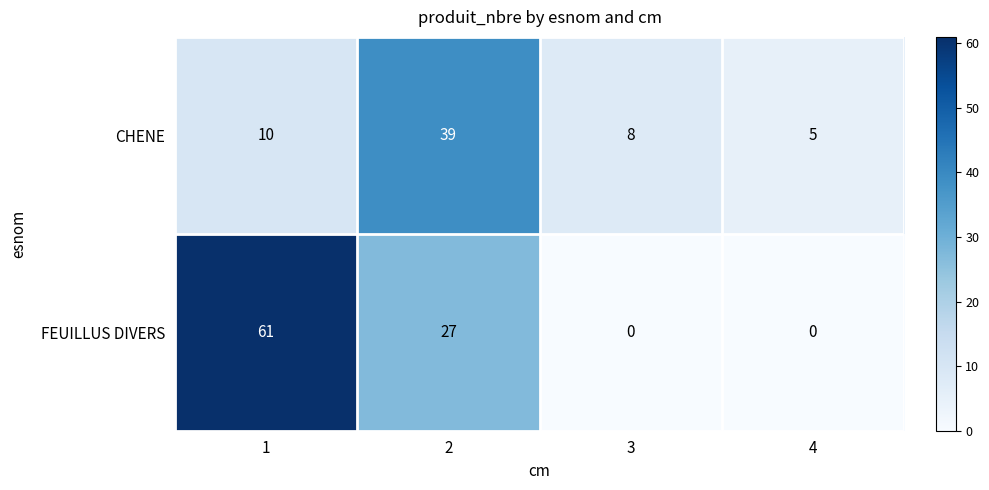

What is the difference between the CHENE values at 2 and 1?

29